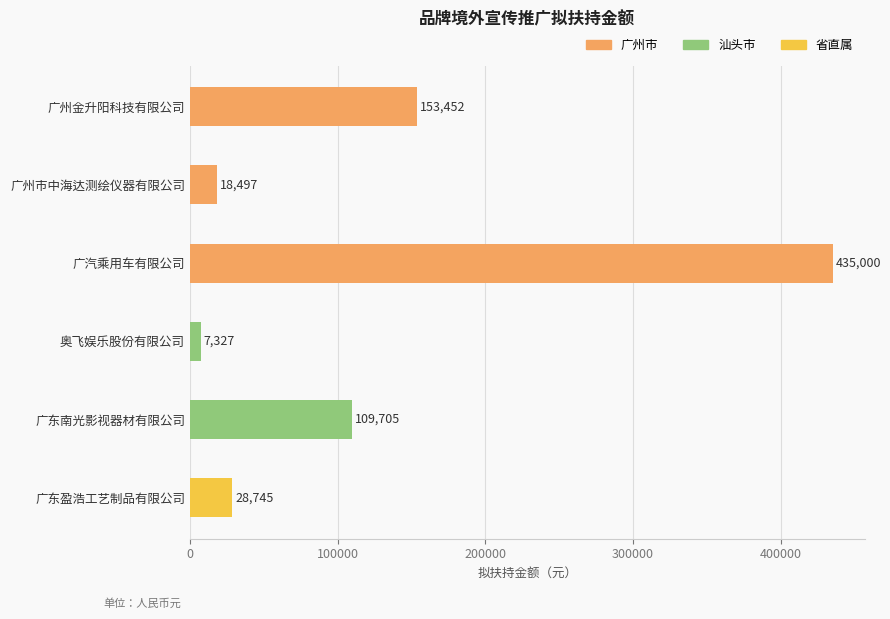

Rank the categories by value from lowest to highest.

奥飞娱乐股份有限公司, 广州市中海达测绘仪器有限公司, 广东盈浩工艺制品有限公司, 广东南光影视器材有限公司, 广州金升阳科技有限公司, 广汽乘用车有限公司